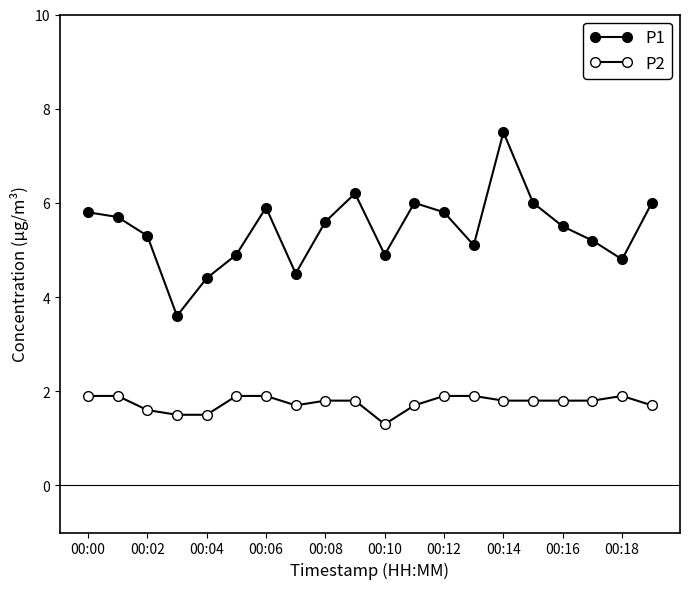

How many categories are shown in the chart?

20